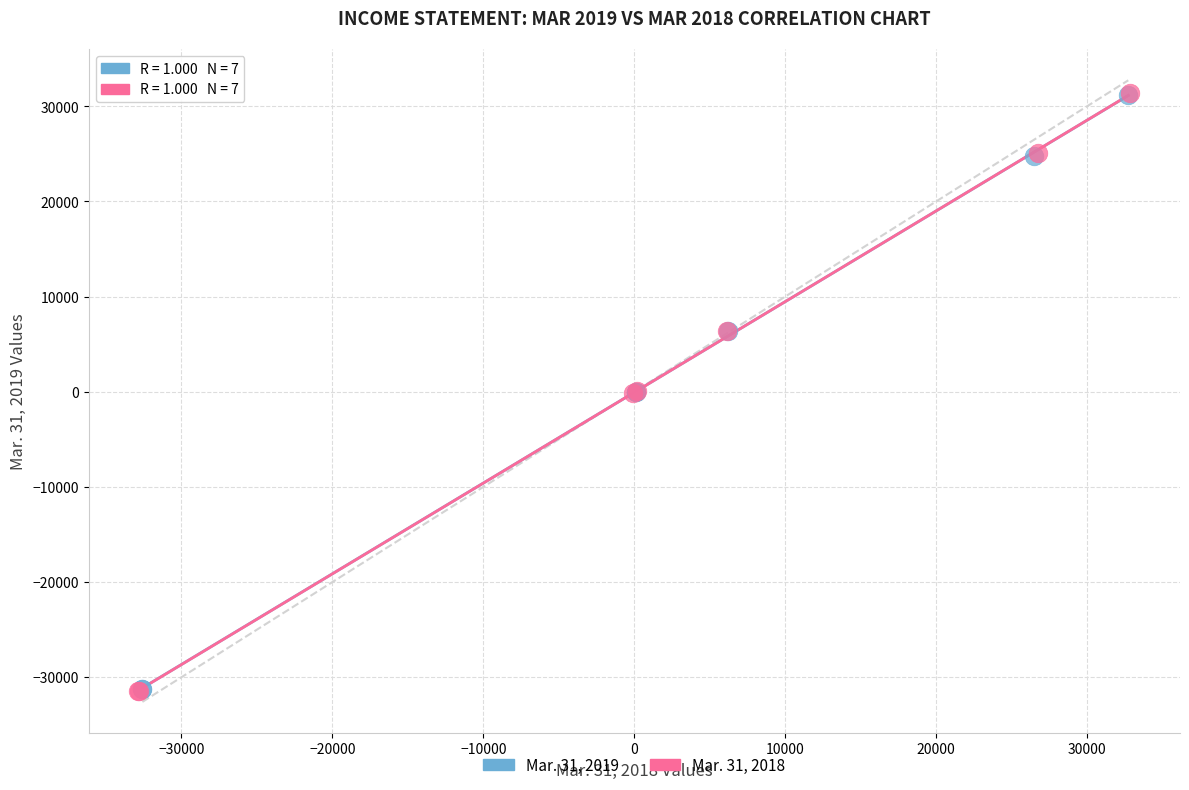

What are all the series names shown in the legend?

Mar. 31, 2019, Mar. 31, 2018